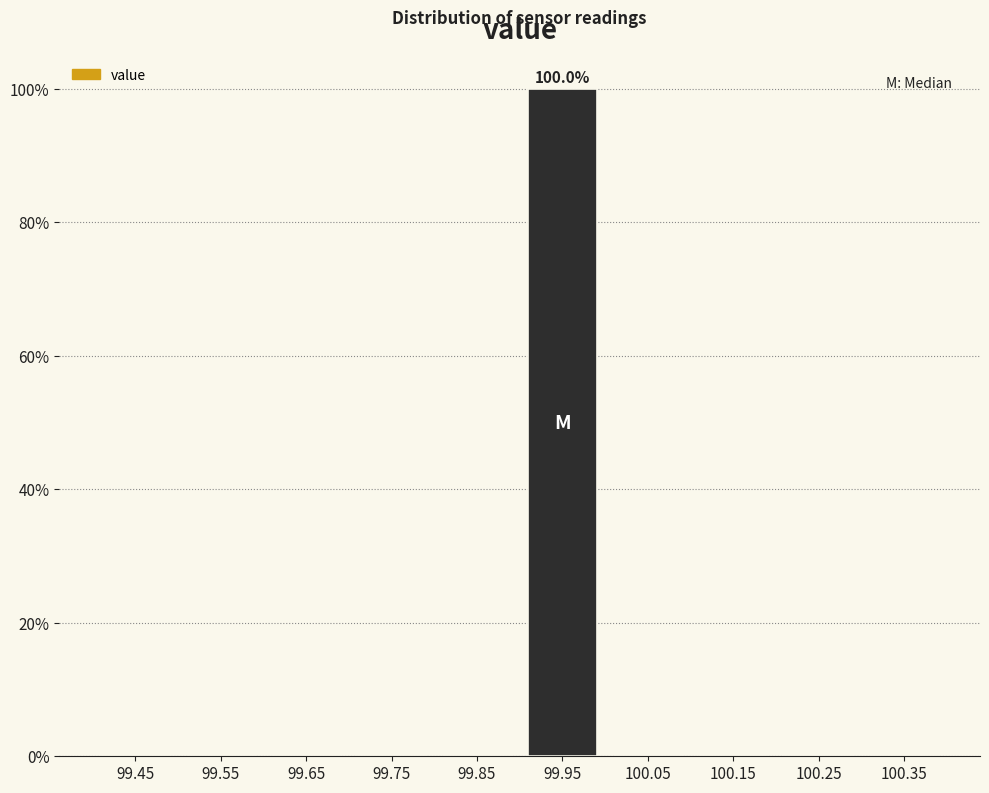

Over which range of the x-axis is the bar tallest?

99.9 to 100.0